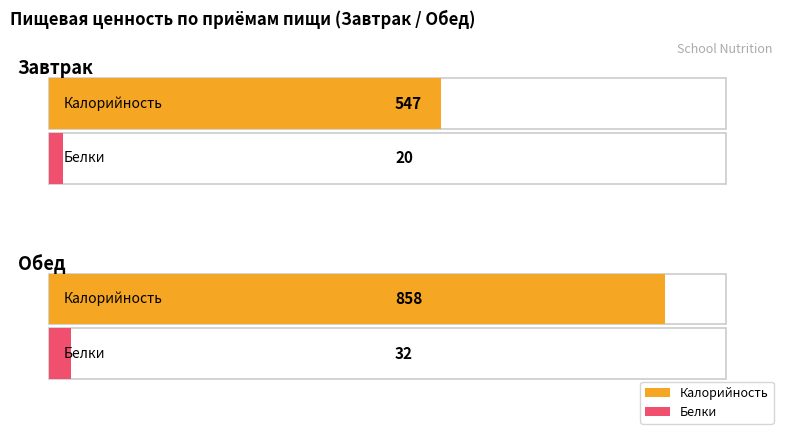

Between Обед and Завтрак, which is larger?

Обед